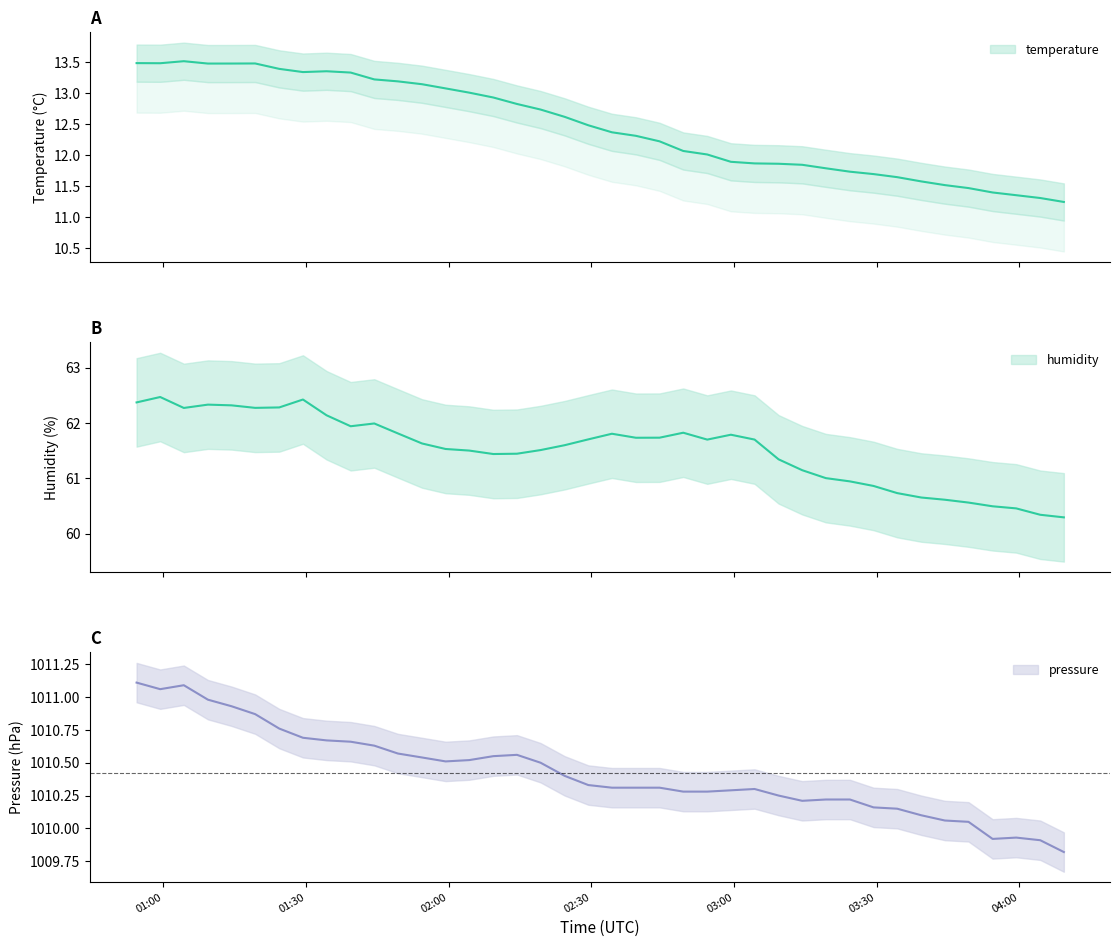

Where is pressure nearest to the value 1010?

38